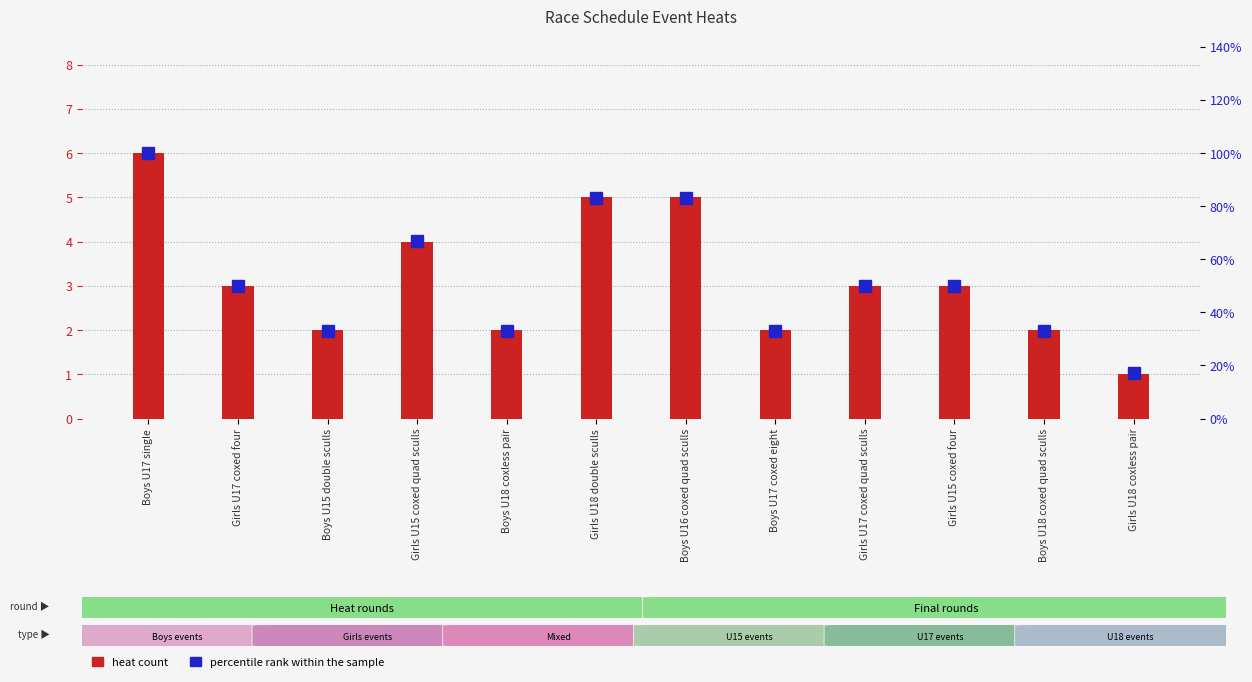

What is the difference between the maximum and minimum values in the percentile rank within the sample series?

83